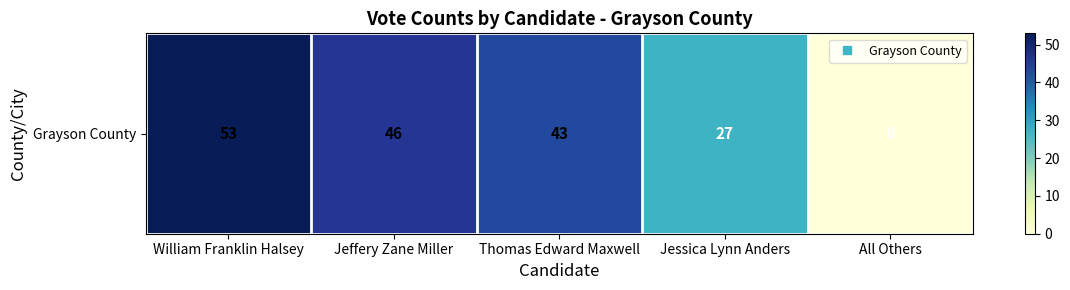

How many distinct data groups are displayed?

1